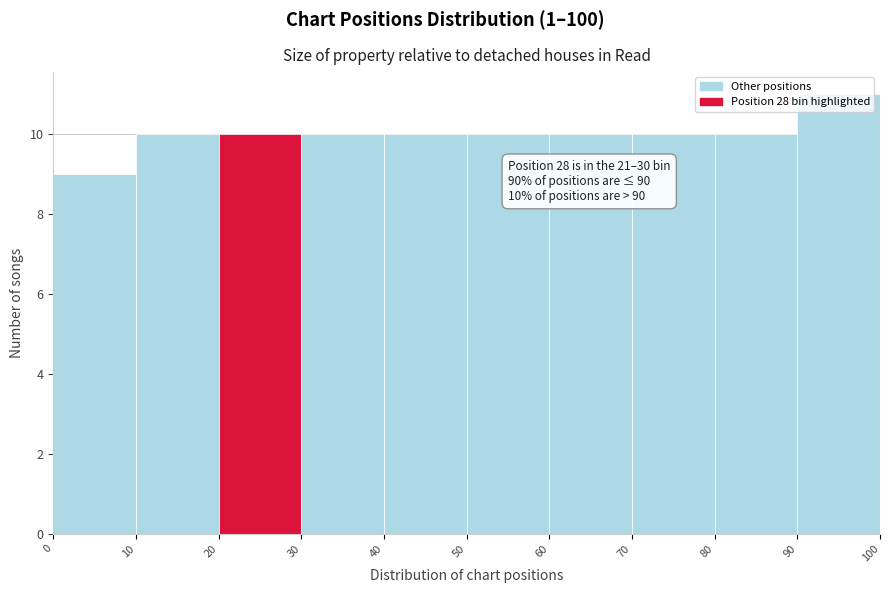

Which range on the x-axis has the tallest bar?

90 to 100